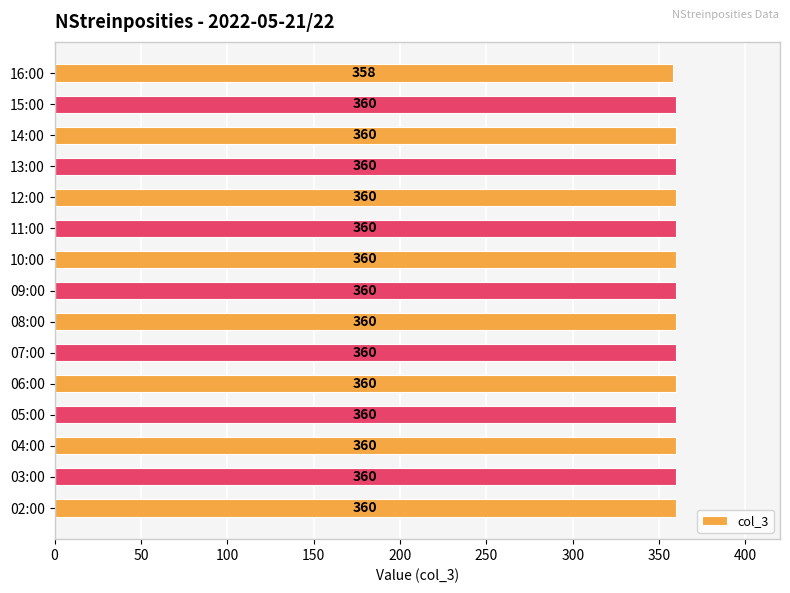

Approximately how many times larger is the value at 06:00 compared to 12:00?

1.0